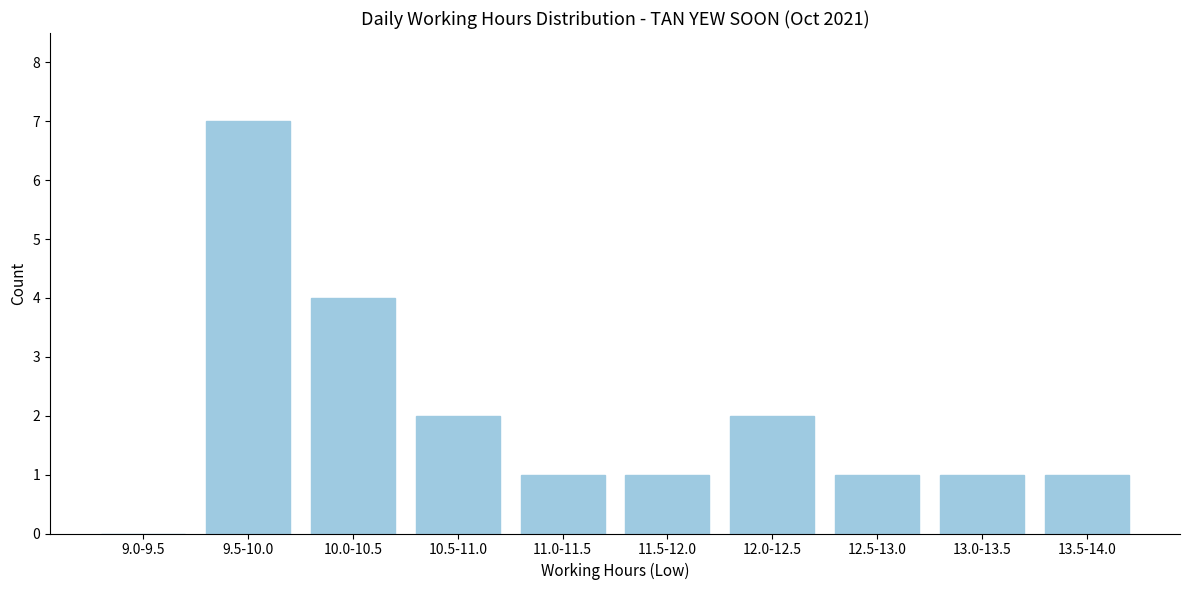

Reading left to right, extract all data points from this chart.

9.0-9.5=0	9.5-10.0=7	10.0-10.5=4	10.5-11.0=2	11.0-11.5=1	11.5-12.0=1	12.0-12.5=2	12.5-13.0=1	13.0-13.5=1	13.5-14.0=1